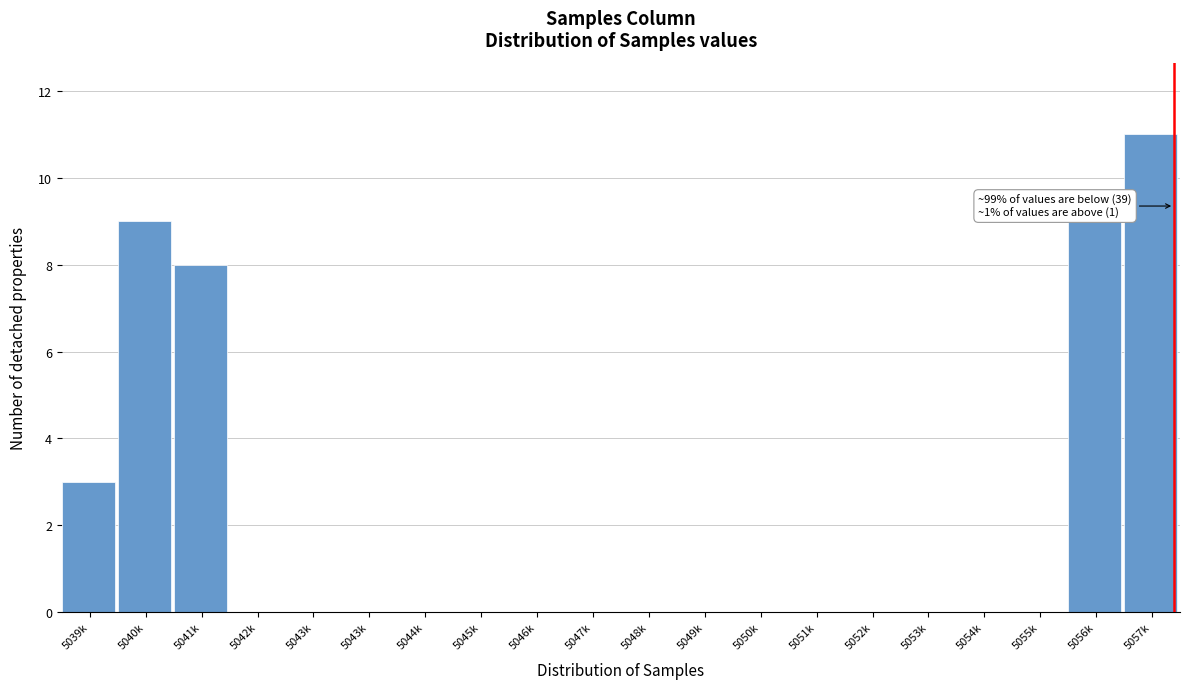

How many distinct data groups are displayed?

1